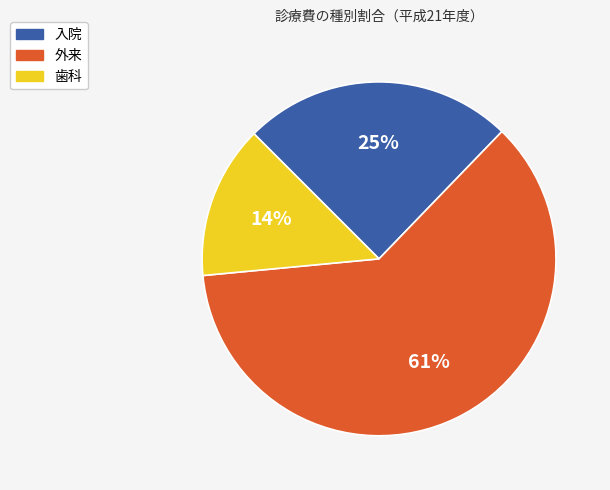

What is the ratio of the value at 歯科 to the value at 入院?

0.6